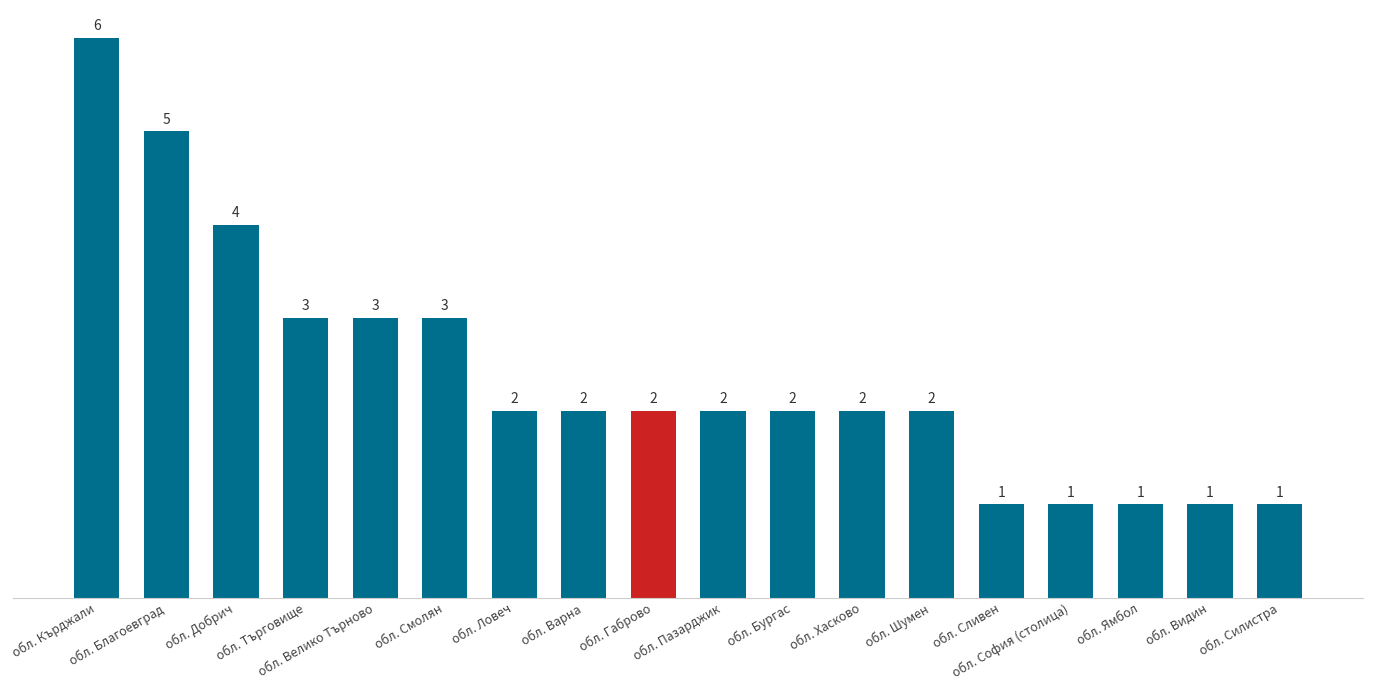

Read the value at обл. Хасково.

2